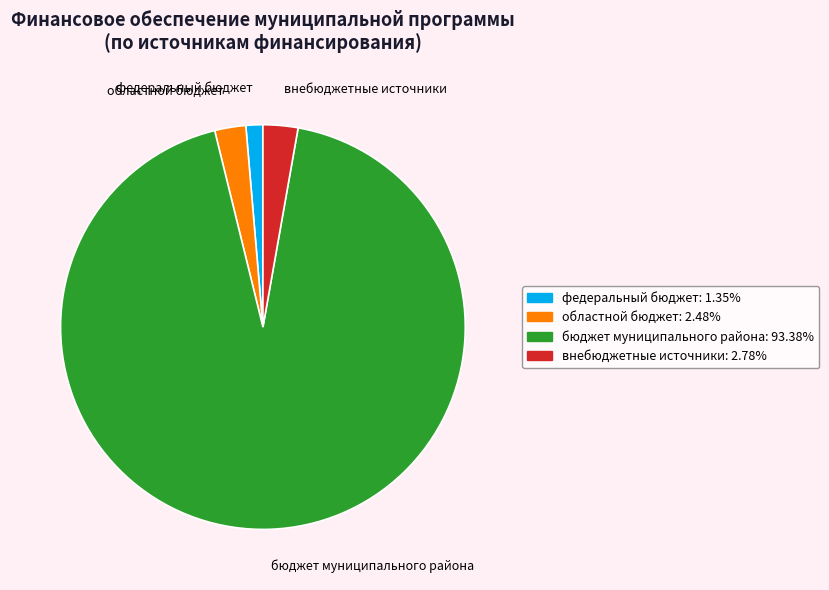

Is there a majority slice in this chart?

Yes